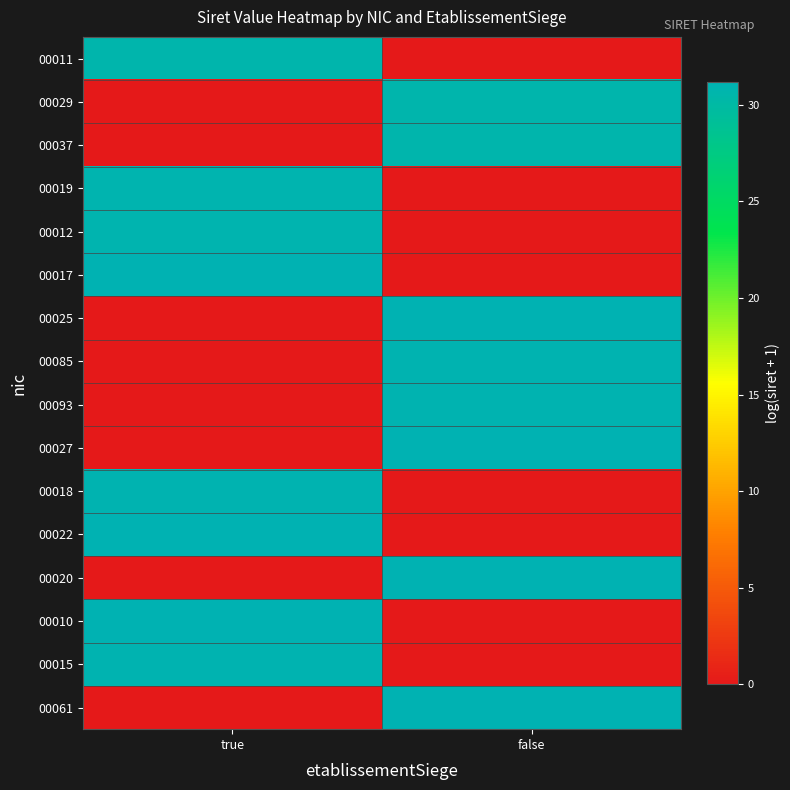

Reading left to right, list all the values displayed in this chart.

00011: true=30.7	false=0.0
00029: true=0.0	false=30.7
00037: true=0.0	false=30.7
00019: true=30.9	false=0.0
00012: true=30.9	false=0.0
00017: true=31.1	false=0.0
00025: true=0.0	false=31.1
00085: true=0.0	false=31.1
00093: true=0.0	false=31.1
00027: true=0.0	false=31.2
00018: true=31.1	false=0.0
00022: true=31.2	false=0.0
00020: true=0.0	false=31.1
00010: true=31.2	false=0.0
00015: true=31.0	false=0.0
00061: true=0.0	false=31.2